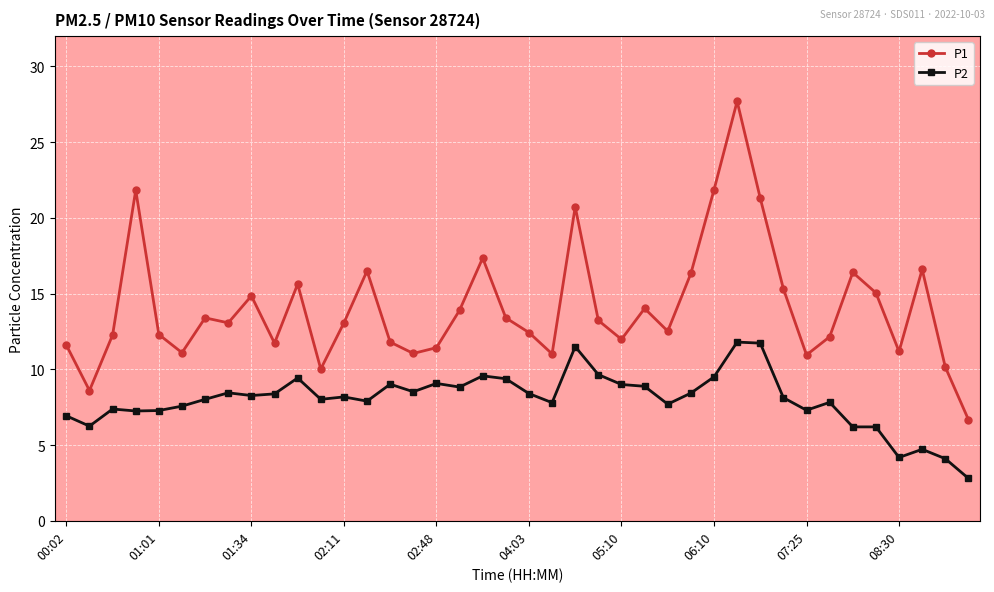

What is the value of the P2 point at the 28th from the left?

8.4